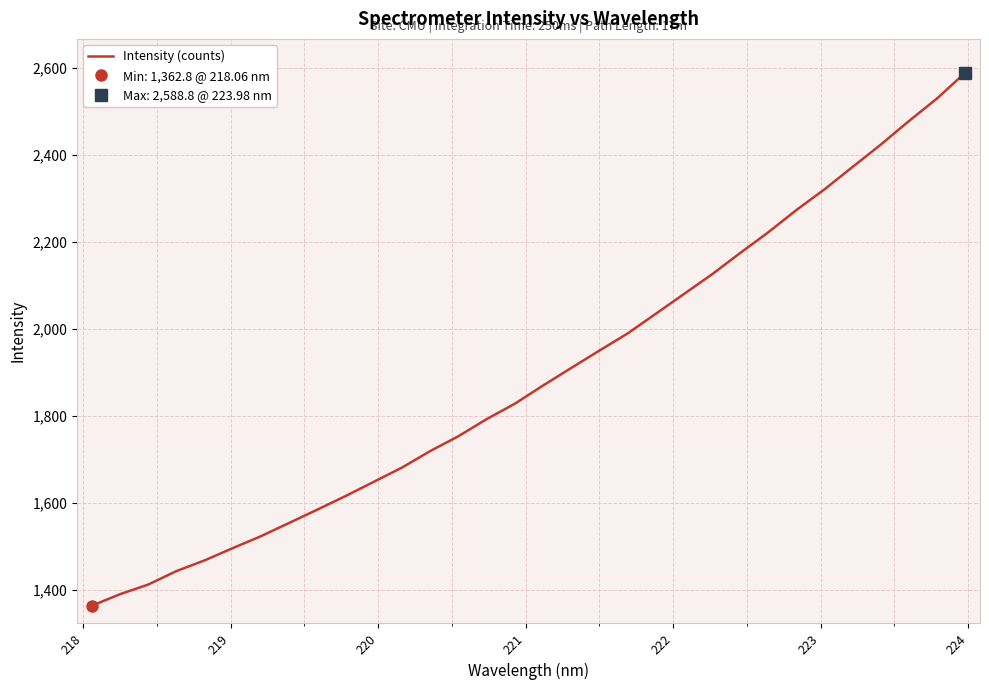

What is the lowest value of the Intensity (counts) series?

1362.8